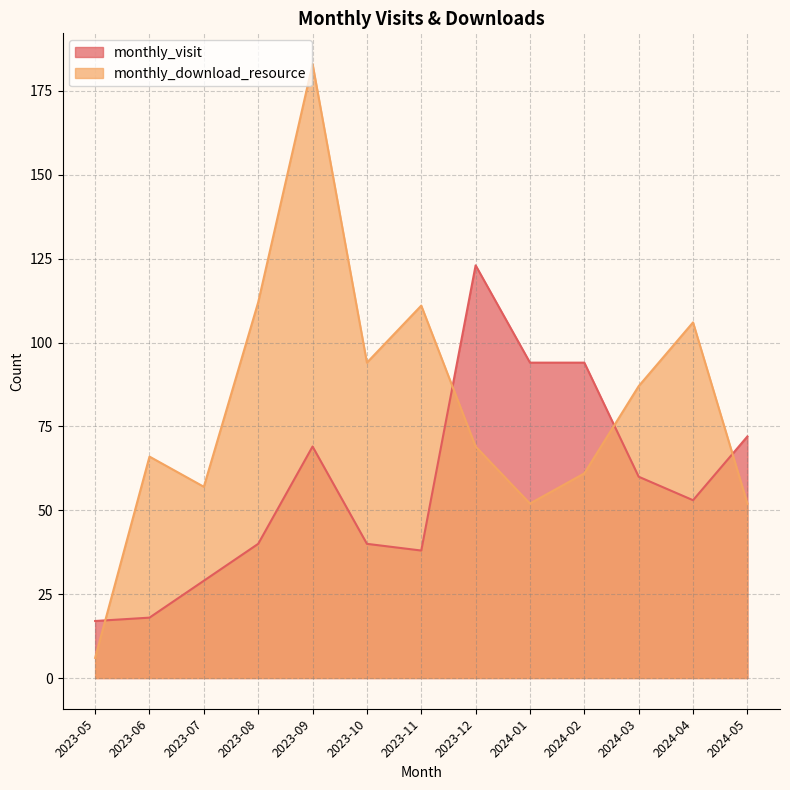

What is the difference between the highest and lowest values at 2023-09?

114